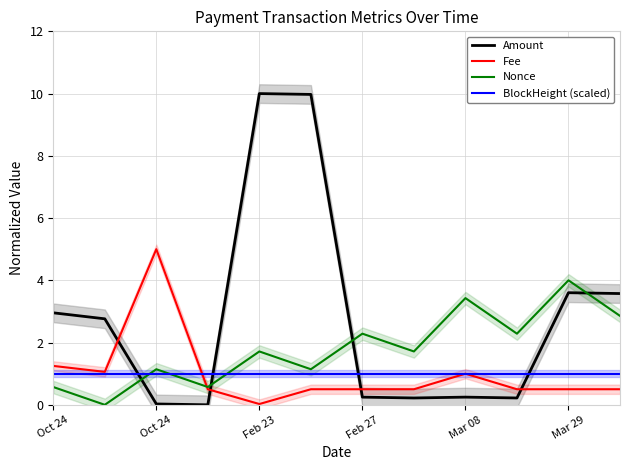

What are all the series names shown in the legend?

Amount, Fee, Nonce, BlockHeight (scaled)